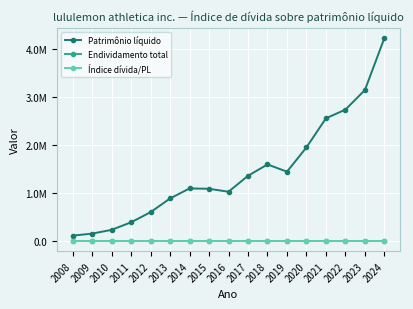

Which has a higher value, 2017 or 2012?

2017